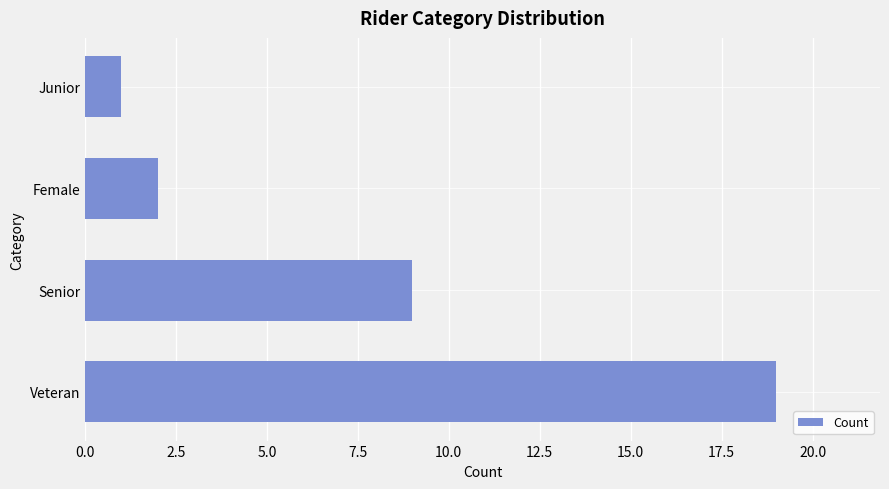

Does the chart contain any negative values?

No